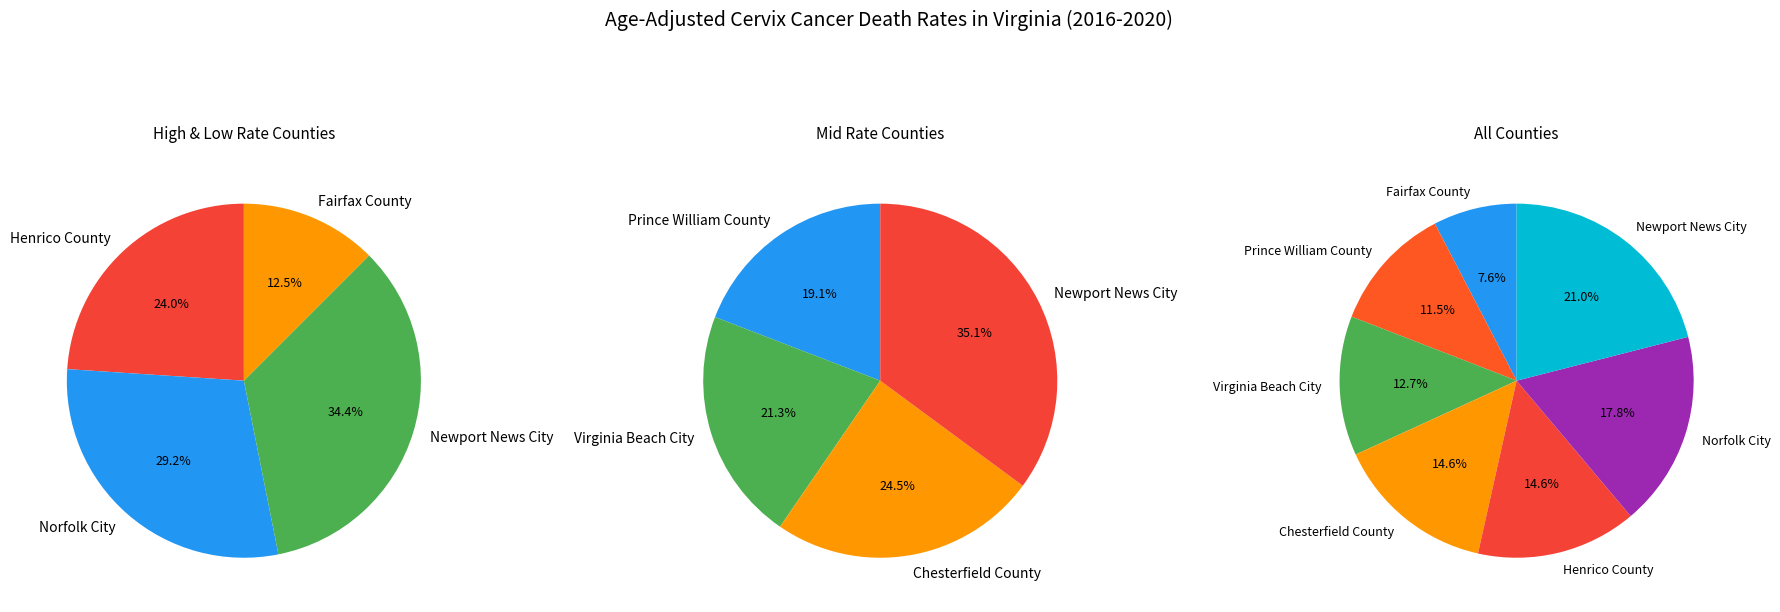

To the nearest percent, what percentage of the pie is Virginia Beach City?

13%